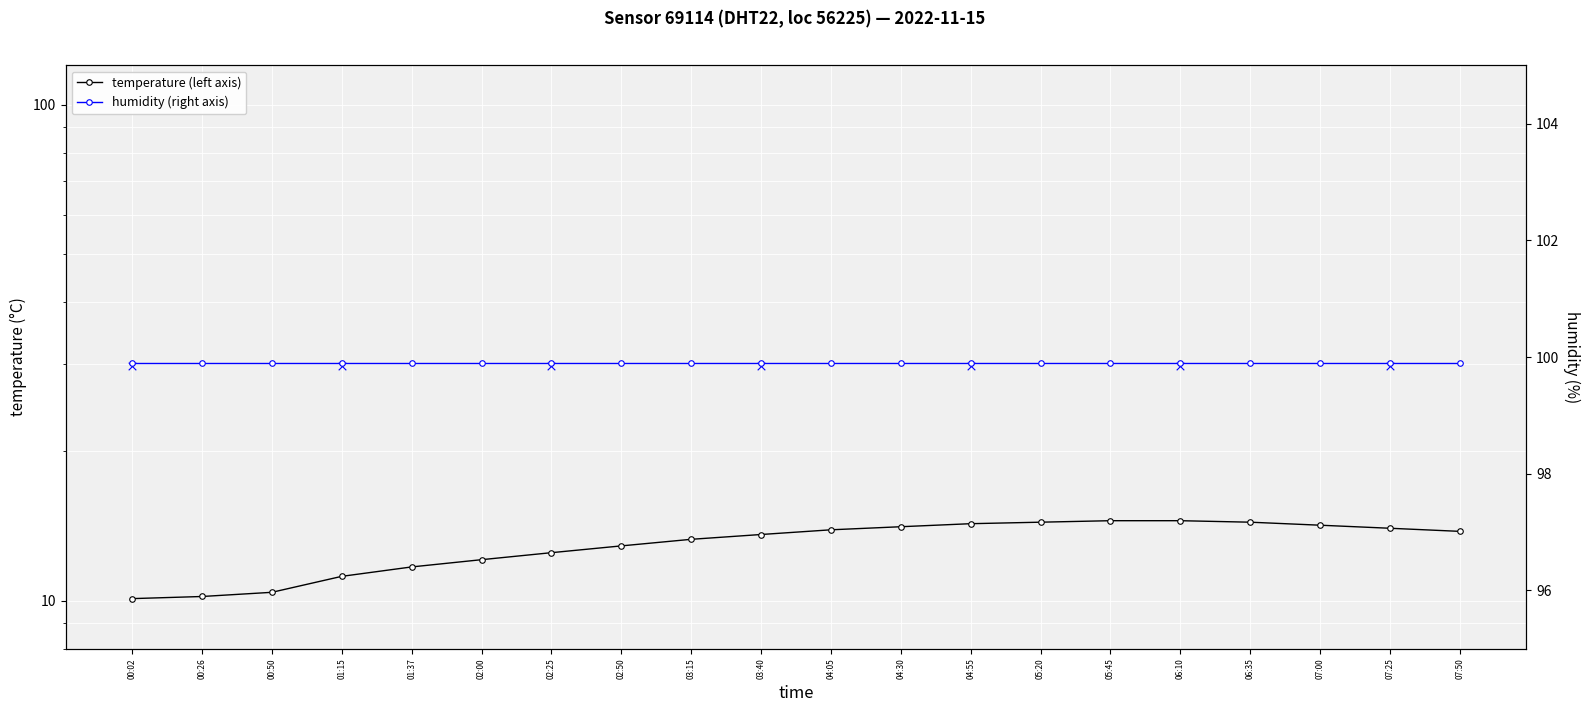

What is the change in value from 02:50 to 06:10?

+1.6